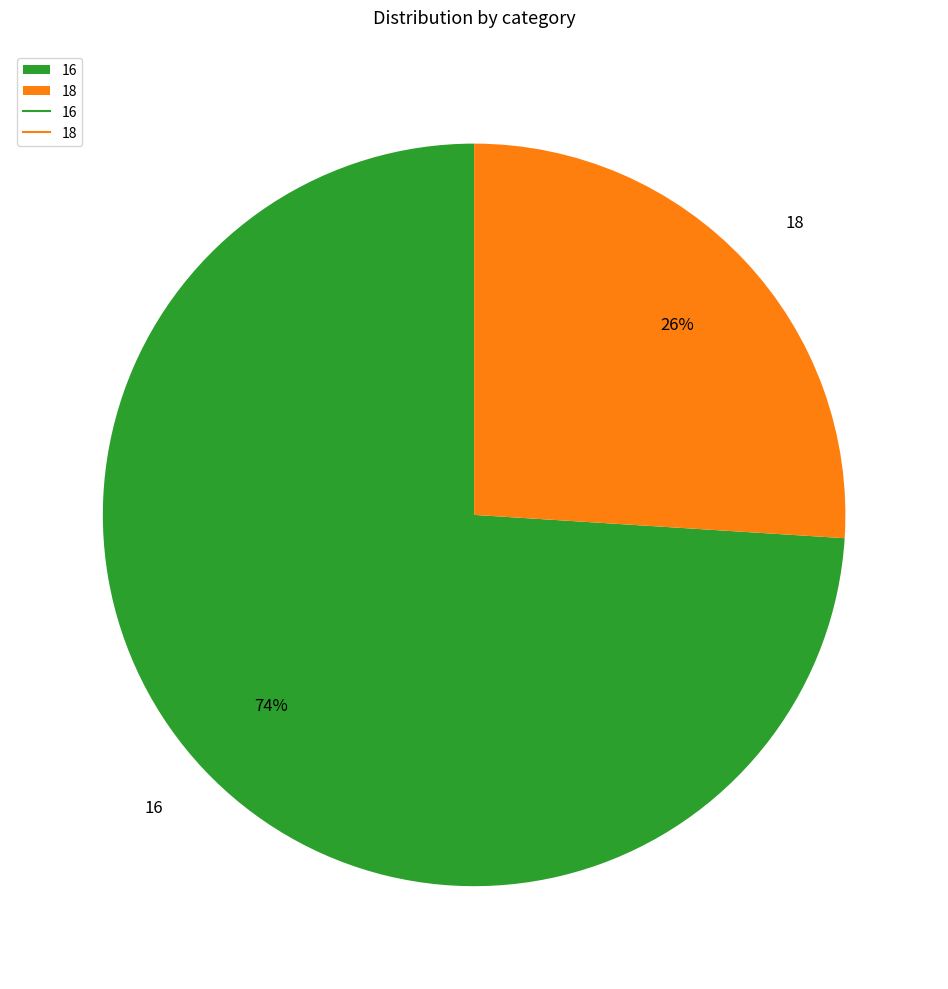

What is the ratio of the value at 16 to the value at 18?

2.8